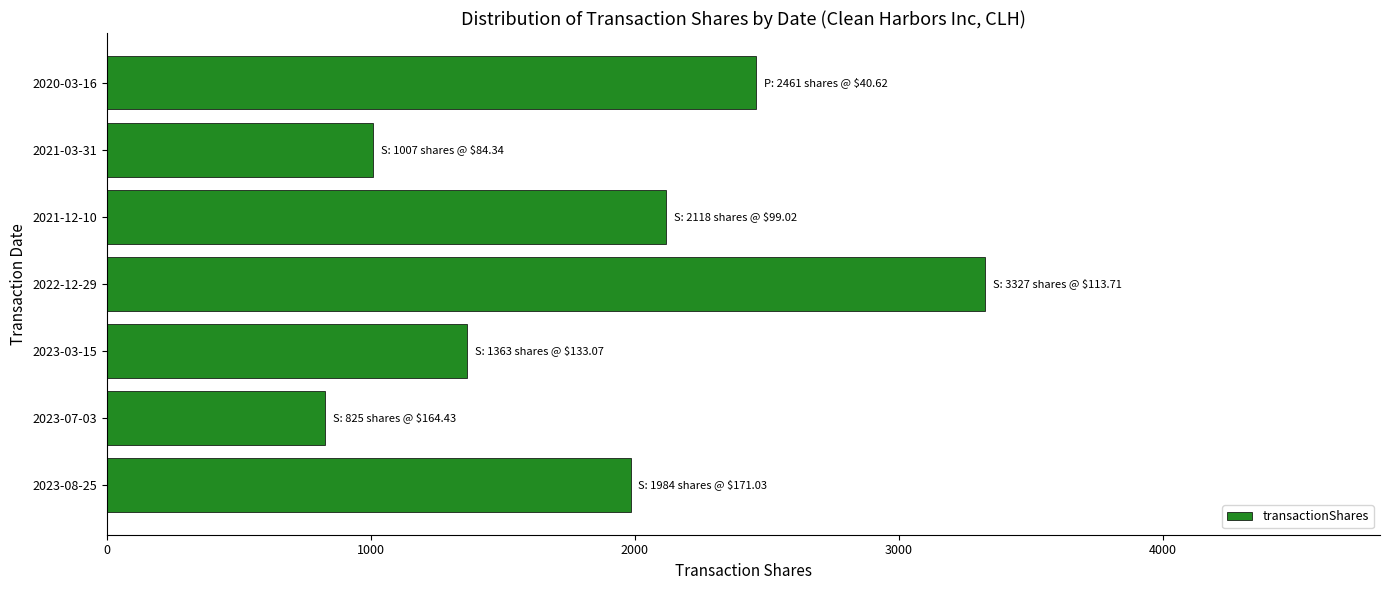

Rank the categories by value from highest to lowest.

2022-12-29, 2020-03-16, 2021-12-10, 2023-08-25, 2023-03-15, 2021-03-31, 2023-07-03